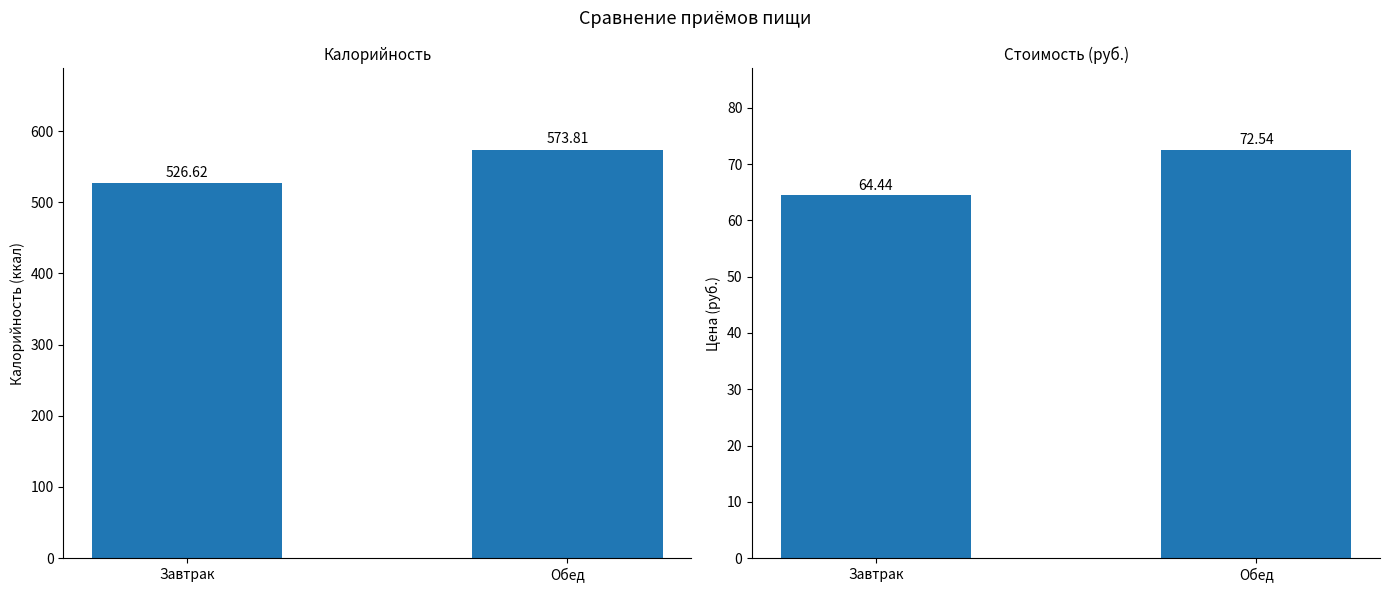

What is the difference between the maximum and minimum values in the Калорийность series?

47.2